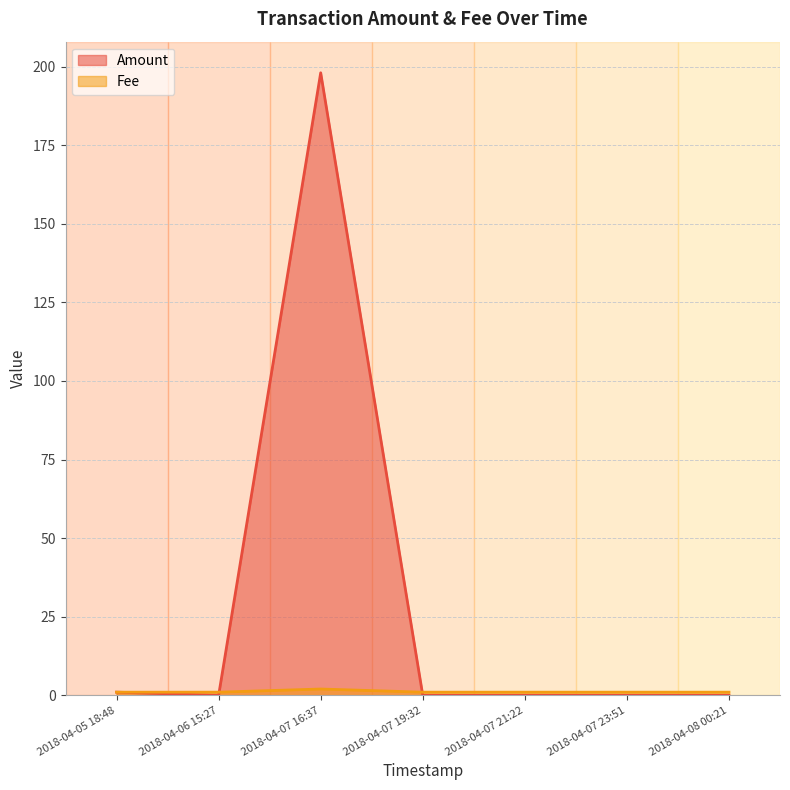

Which series ends up on top after the final intersection of Fee and Amount?

Fee